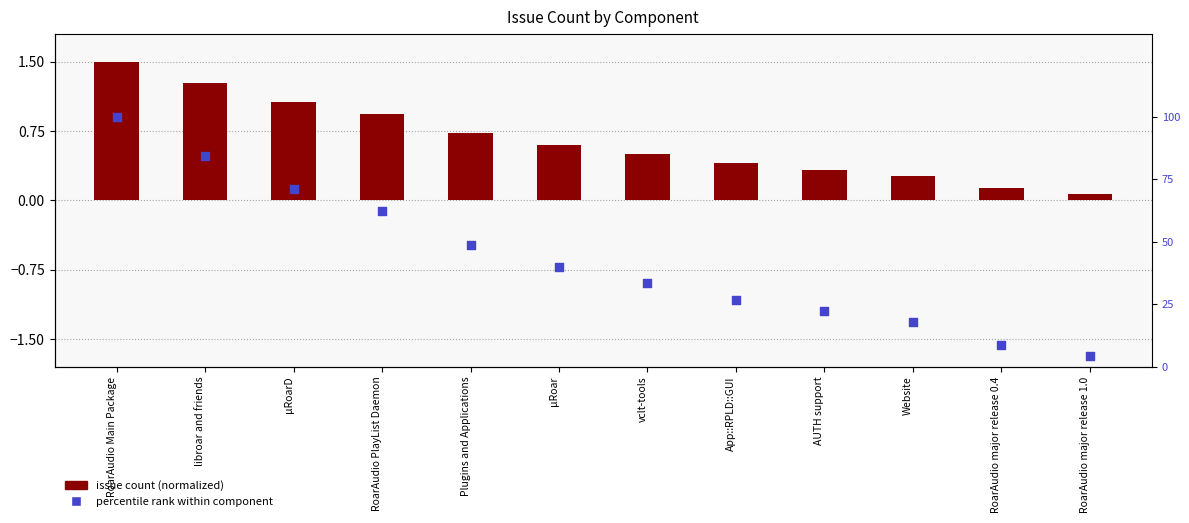

Which series contains the lowest Y value?

issue count (normalized)